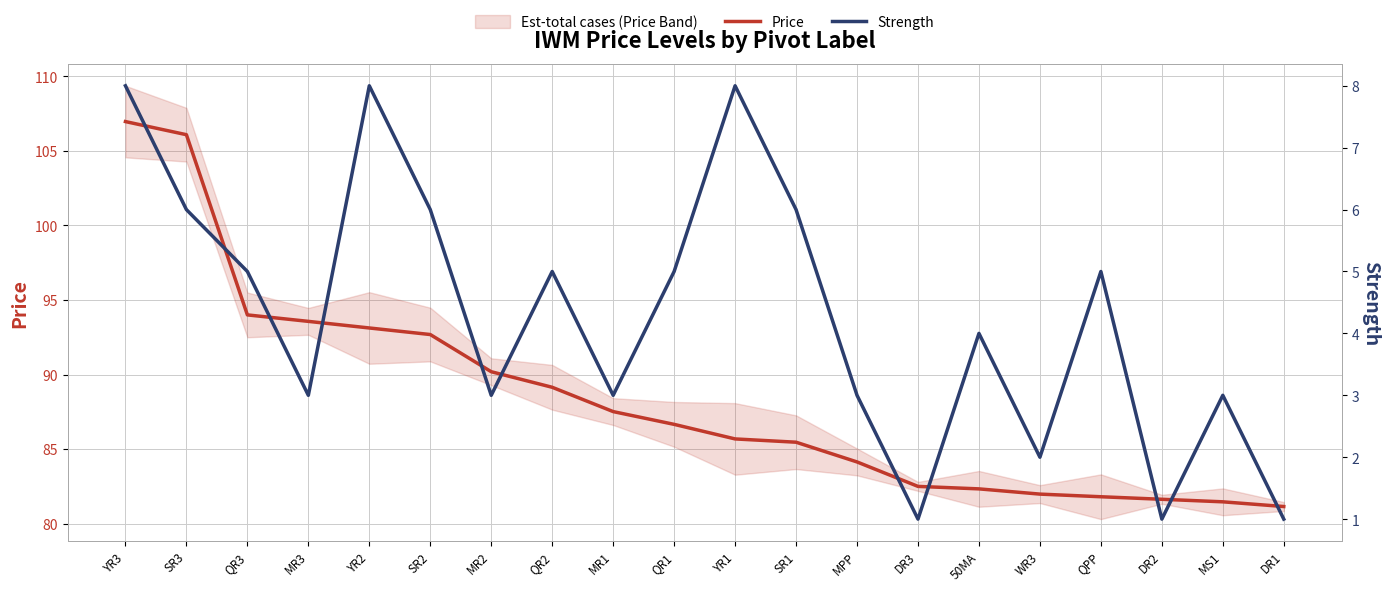

Reading left to right, what are all the values shown in this chart?

Price: YR3=107.0	SR3=106.1	QR3=94.0	MR3=93.6	YR2=93.1	SR2=92.7	MR2=90.2	QR2=89.1	MR1=87.5	QR1=86.7	YR1=85.7	SR1=85.5	MPP=84.1	DR3=82.5	50MA=82.3	WR3=82.0	QPP=81.8	DR2=81.6	MS1=81.5	DR1=81.1
Strength: YR3=8.0	SR3=6.0	QR3=5.0	MR3=3.0	YR2=8.0	SR2=6.0	MR2=3.0	QR2=5.0	MR1=3.0	QR1=5.0	YR1=8.0	SR1=6.0	MPP=3.0	DR3=1.0	50MA=4.0	WR3=2.0	QPP=5.0	DR2=1.0	MS1=3.0	DR1=1.0